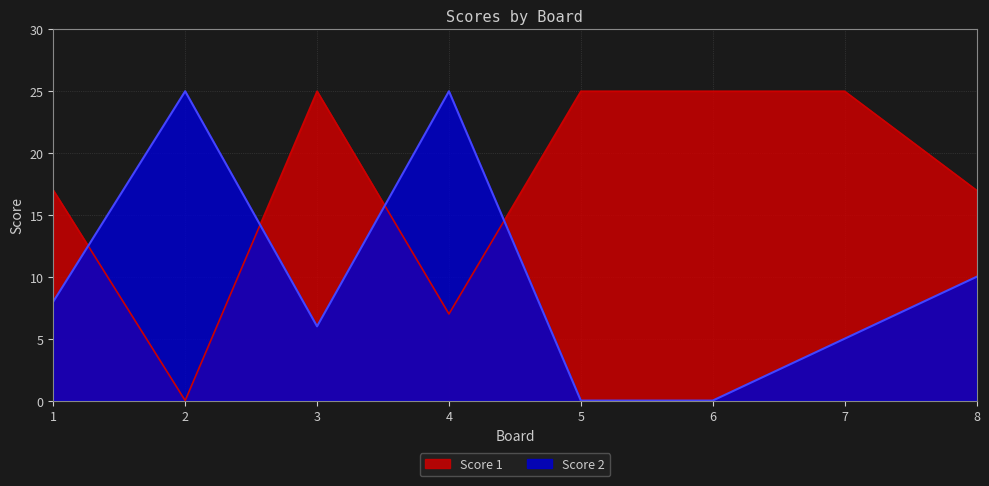

At how many categories does at least one series exceed 23?

6